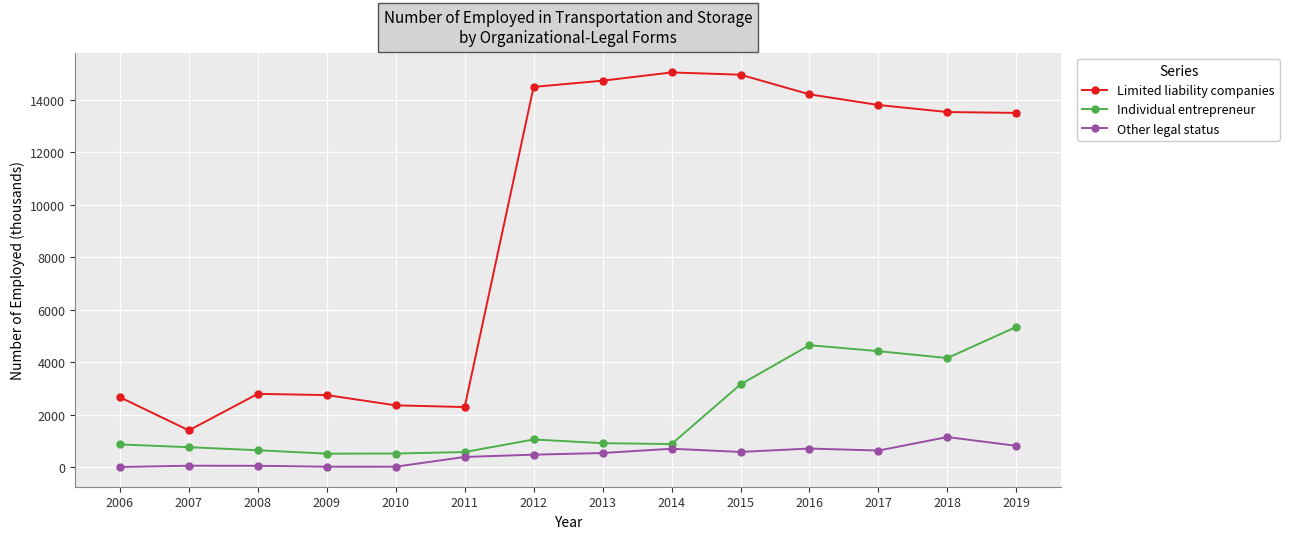

What is the highest value of the Other legal status series?

1143.0